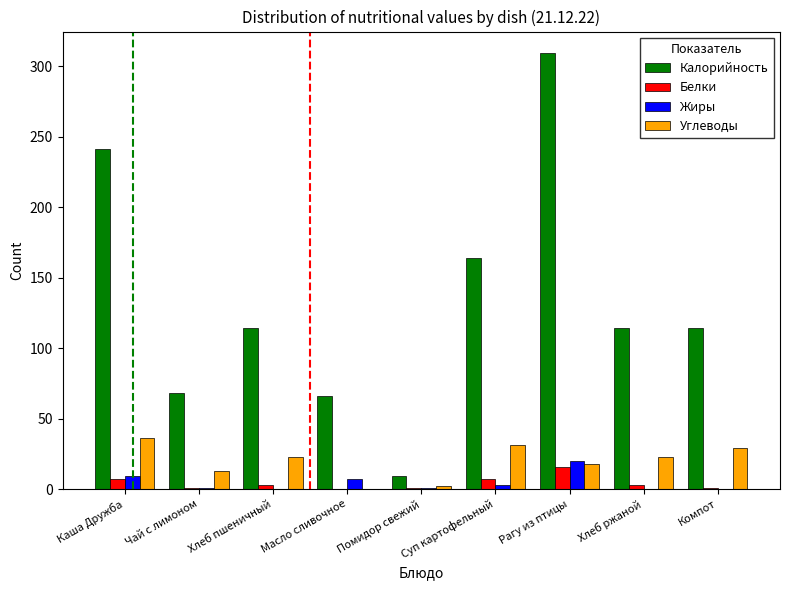

What is the total value across all series at Рагу из птицы?

363